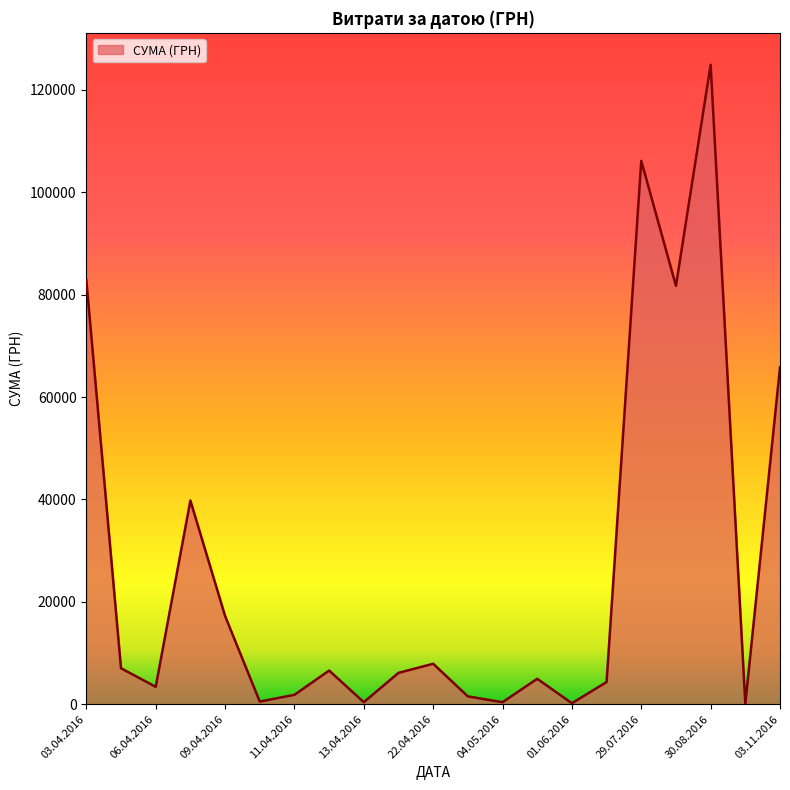

How many lines are shown in the chart?

1